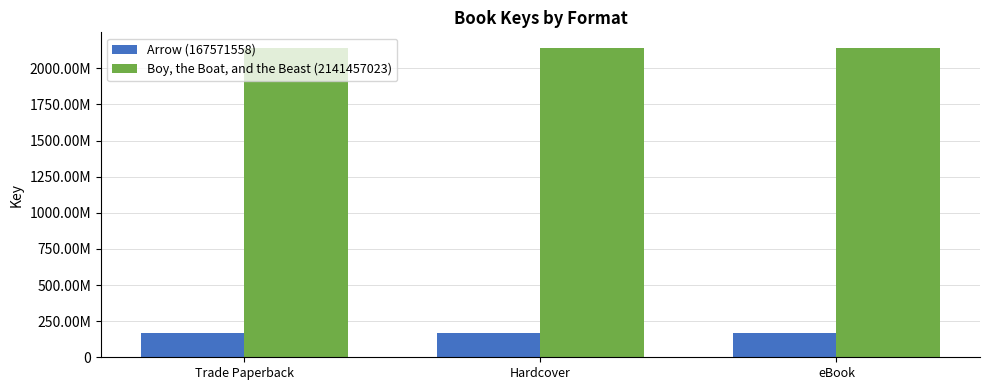

At which label is Boy, the Boat, and the Beast (2141457023) closest to 2141457023?

Trade Paperback